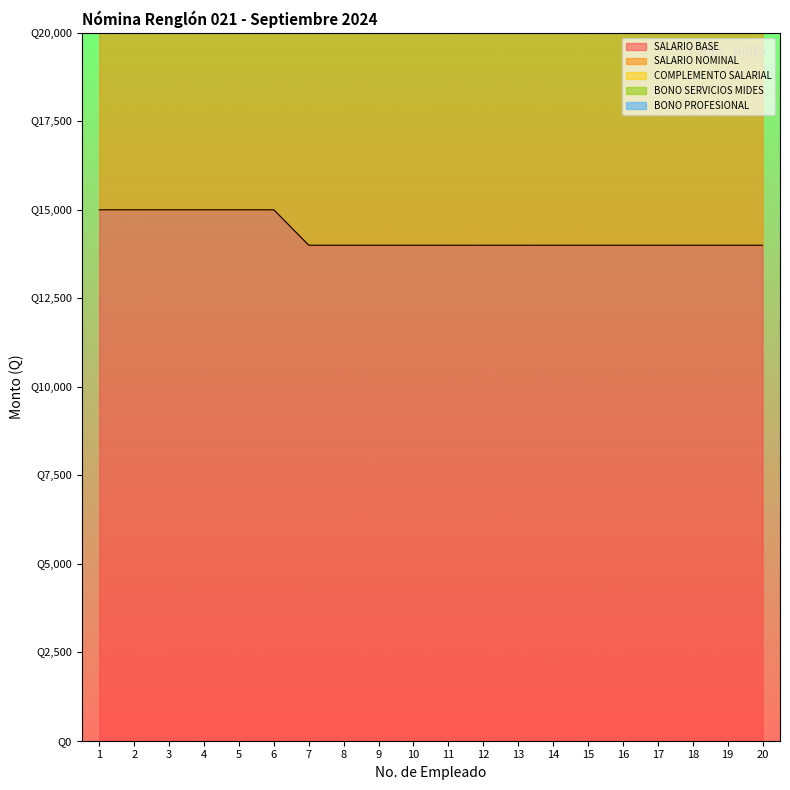

Reading left to right, what are all the values shown in this chart?

SALARIO BASE: 15000	15000	15000	15000	15000	15000	14000	14000	14000	14000	14000	14000	14000	14000	14000	14000	14000	14000	14000	14000
SALARIO NOMINAL: 15250	15250	15250	15250	15250	15250	14250	14250	14250	14250	14250	14250	14250	14250	14250	14250	14250	14250	14250	14250
COMPLEMENTO SALARIAL: 0	0	0	0	0	0	0	0	0	0	0	0	0	0	0	0	0	0	0	0
BONO SERVICIOS MIDES: 0	0	0	0	0	0	0	0	0	0	0	0	0	0	0	0	0	0	0	0
BONO PROFESIONAL: 0	0	0	0	0	0	0	0	0	0	0	0	0	0	0	0	0	0	0	0